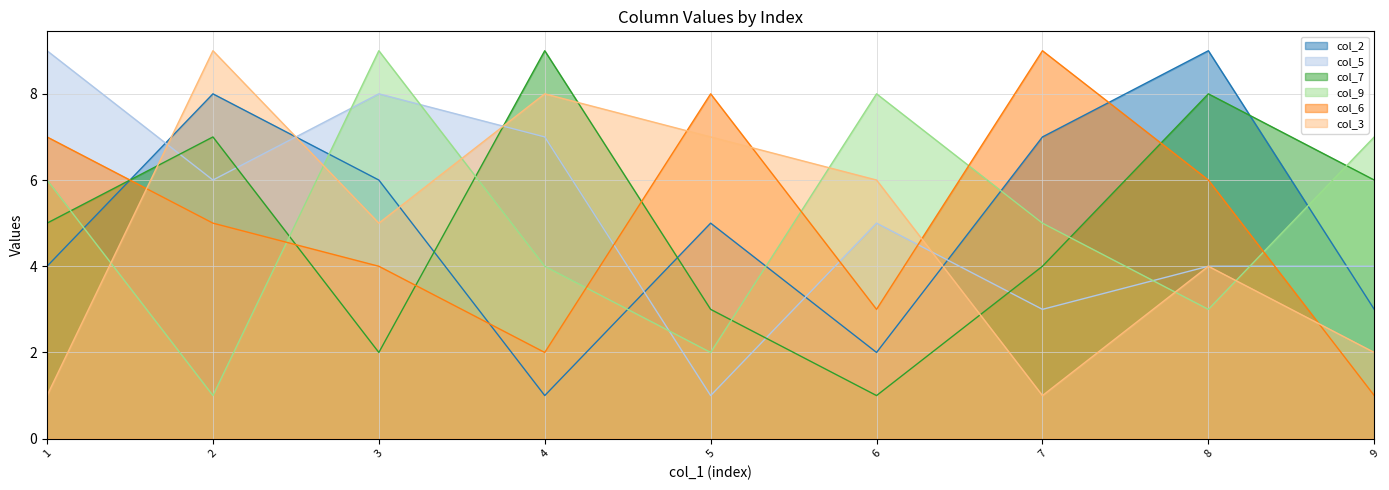

What is the difference between the col_6 values at 8 and 3?

2